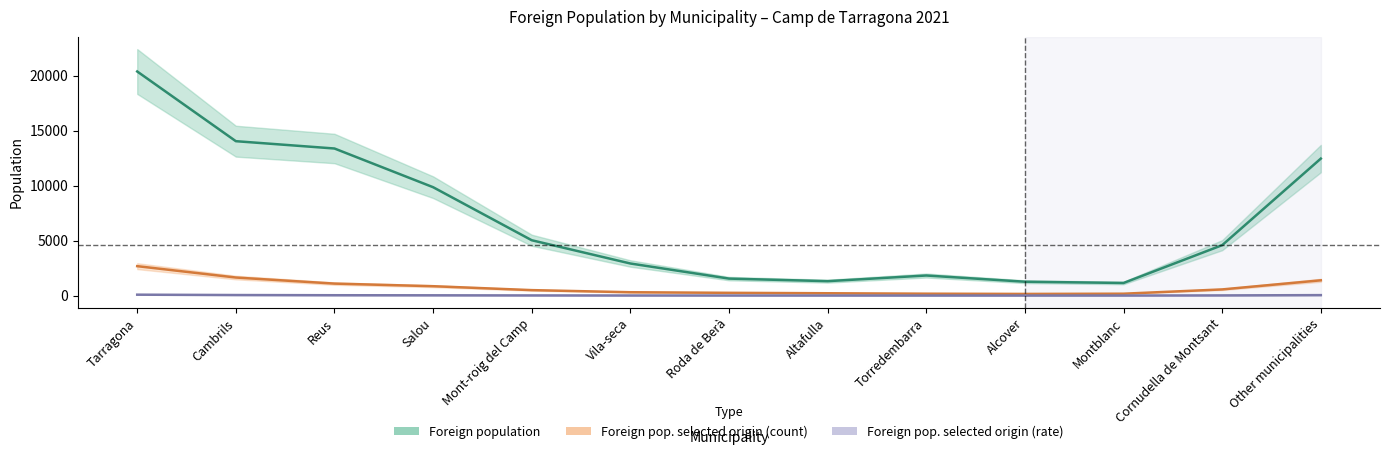

How many lines are shown in the chart?

3